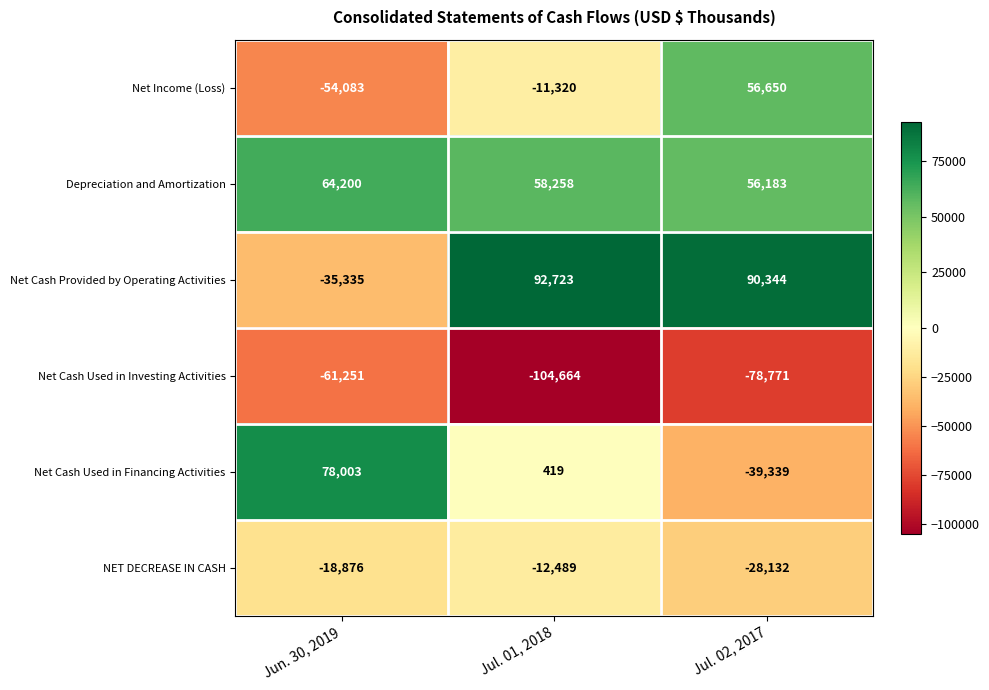

What is the approximate value of NET DECREASE IN CASH at Jun. 30, 2019?

-18876